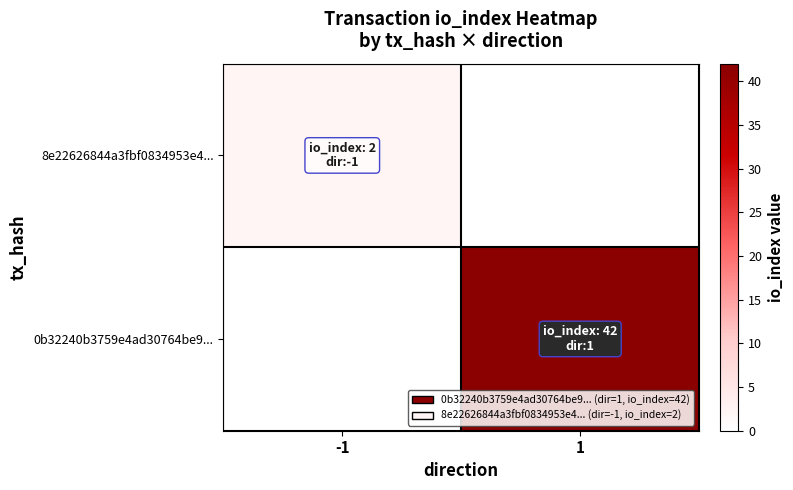

Which series has the largest total across all categories?

0b32240b3759e4ad30764be9...